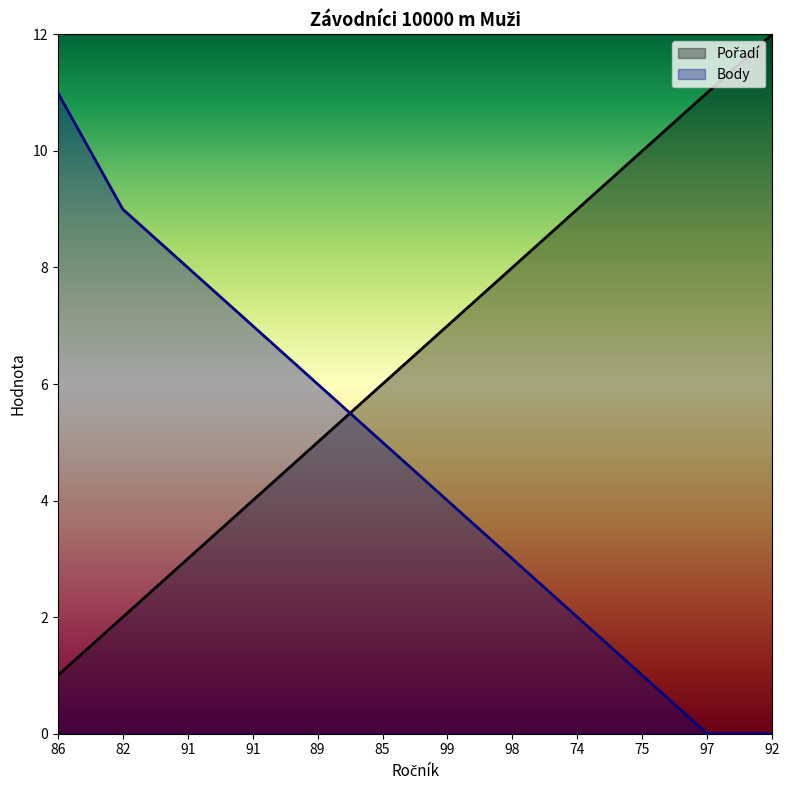

What is the difference between the maximum and minimum values in the Body series?

11